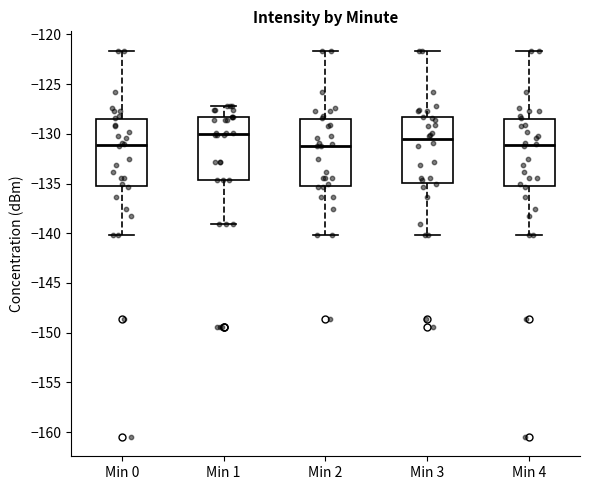

Where does the upper whisker of the box for Min 1 end on the y-axis? The values are not printed on the chart, so give them approximately, as read against the axis.

-127.0